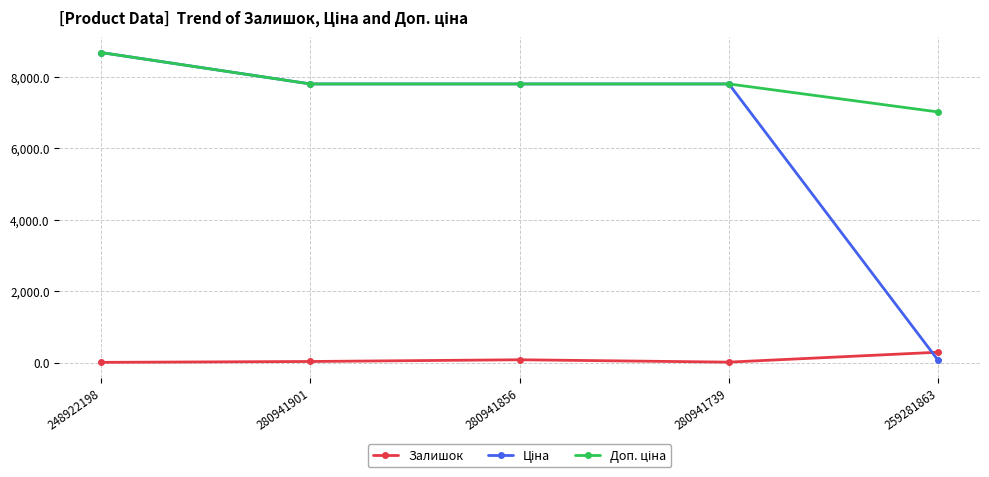

What is the greatest value displayed?

8669.7